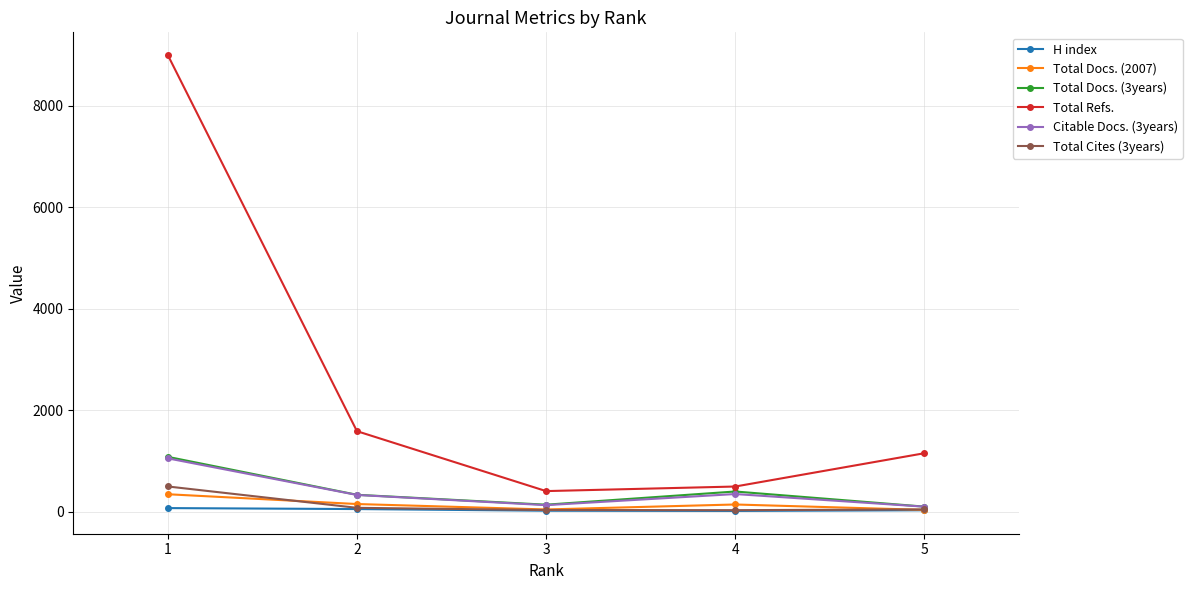

True or false: H index and Total Refs. intersect in this chart.

False